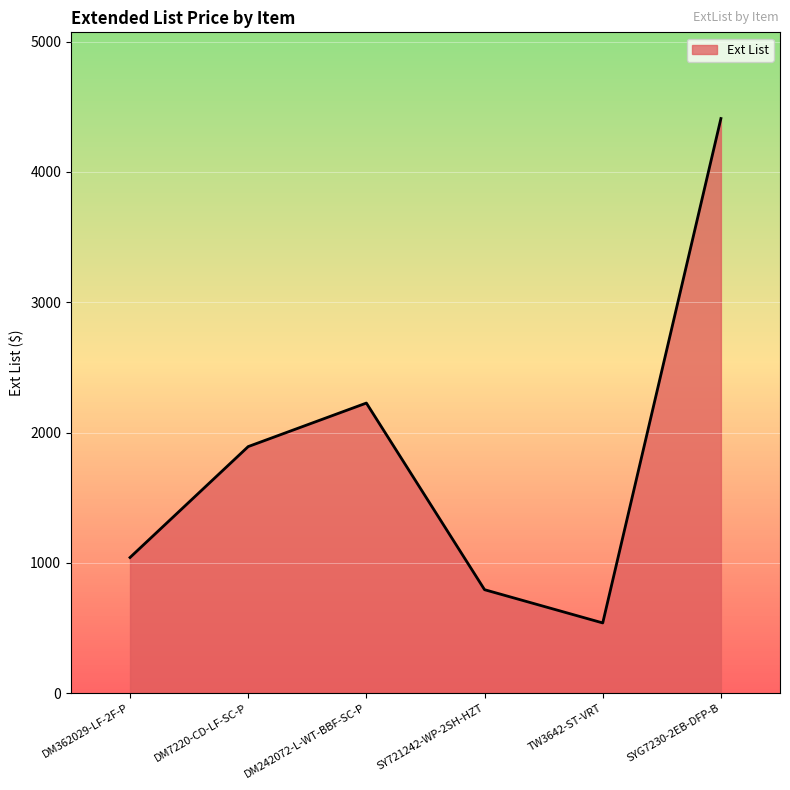

At which category does the chart reach its minimum across all series?

TW3642-ST-VRT